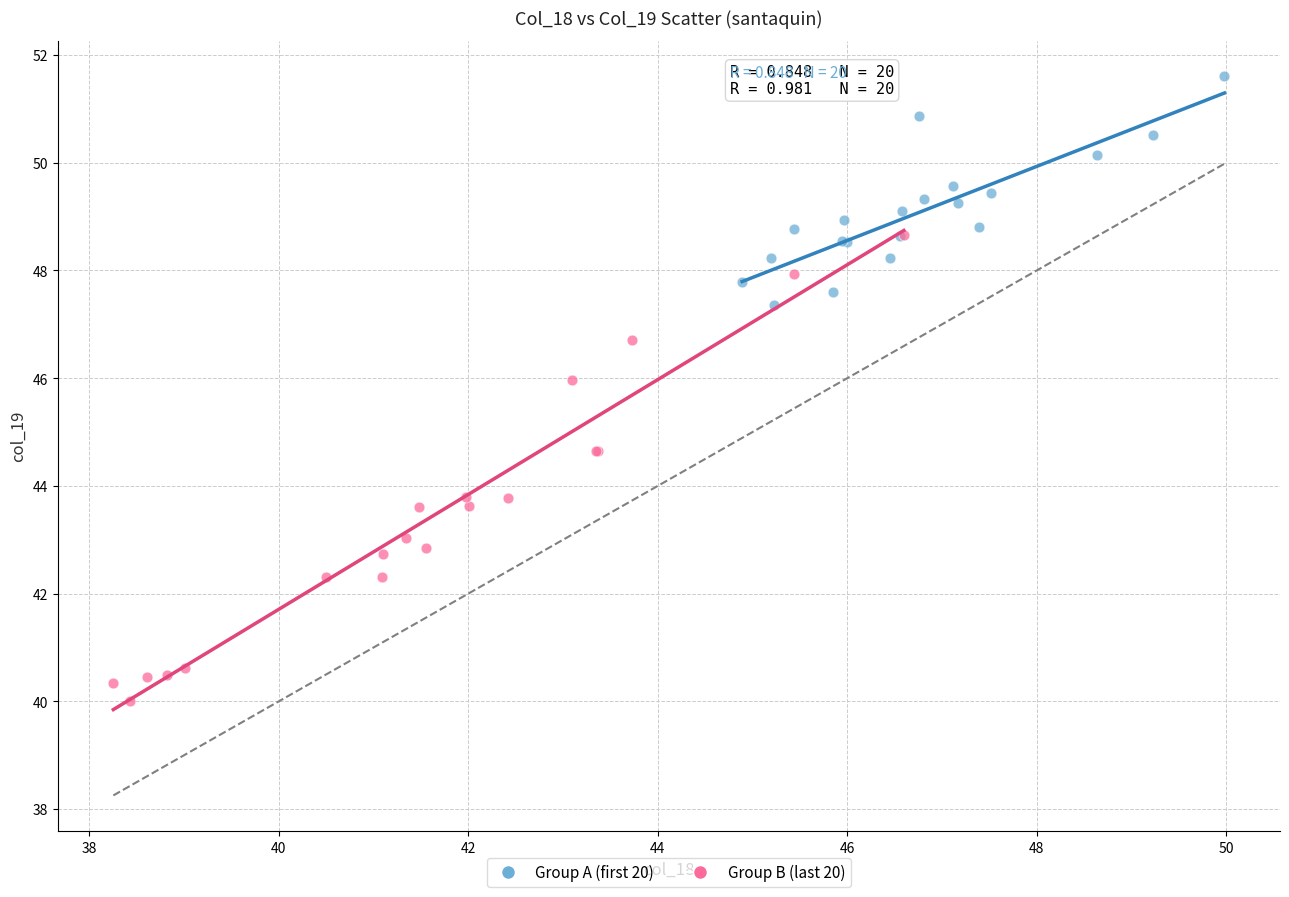

Which series has the largest Y range (max minus min)?

Group B (last 20)